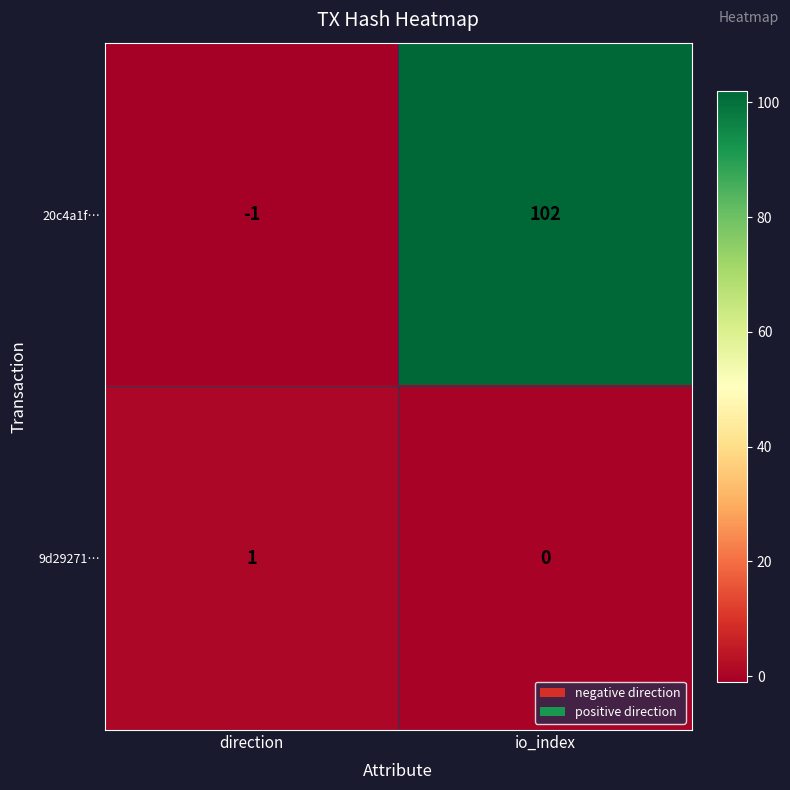

Reading left to right, list all the values displayed in this chart.

20c4a1f…: direction=-1	io_index=102
9d29271…: direction=1	io_index=0